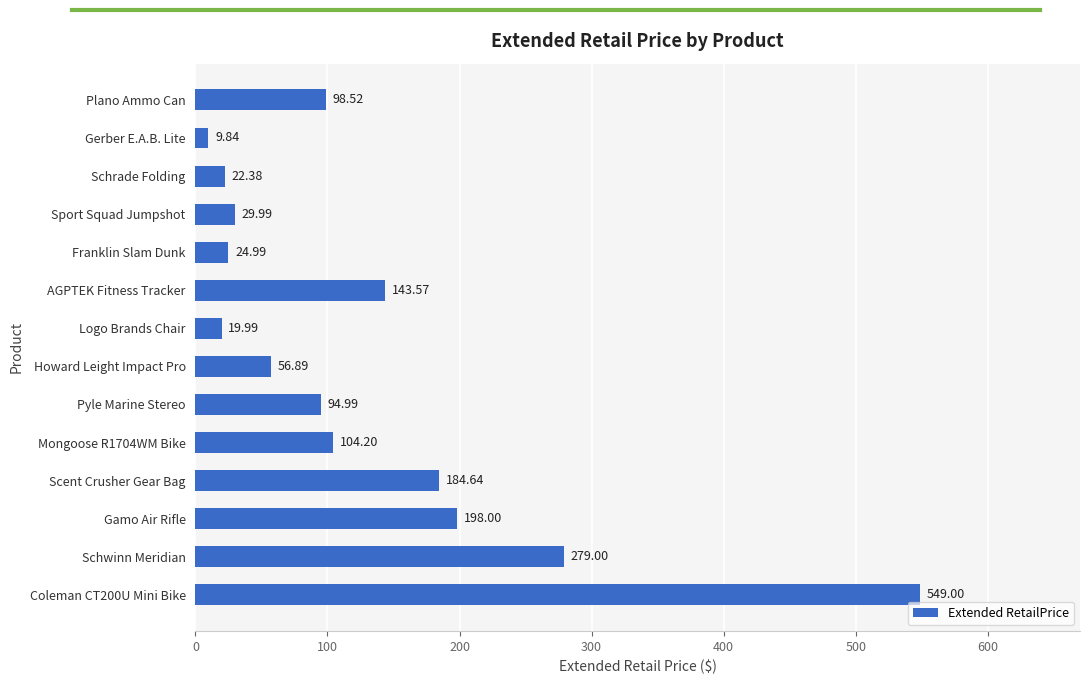

What is the maximum value shown in the chart?

549.0